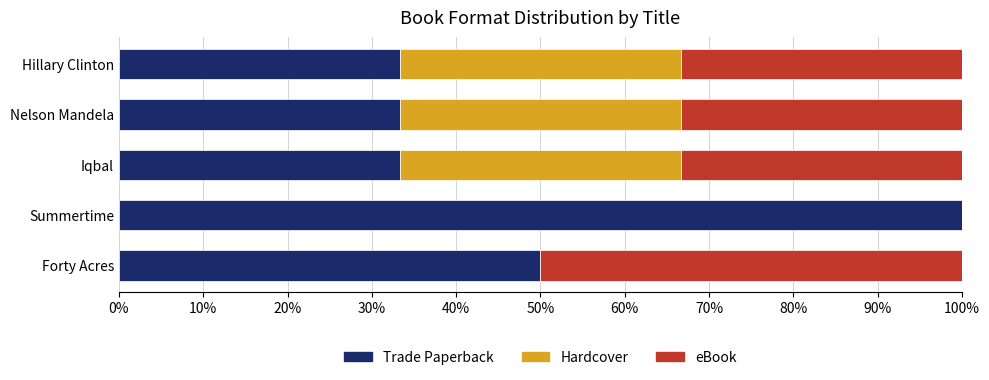

What is the total value across all series at Nelson Mandela?

100.0